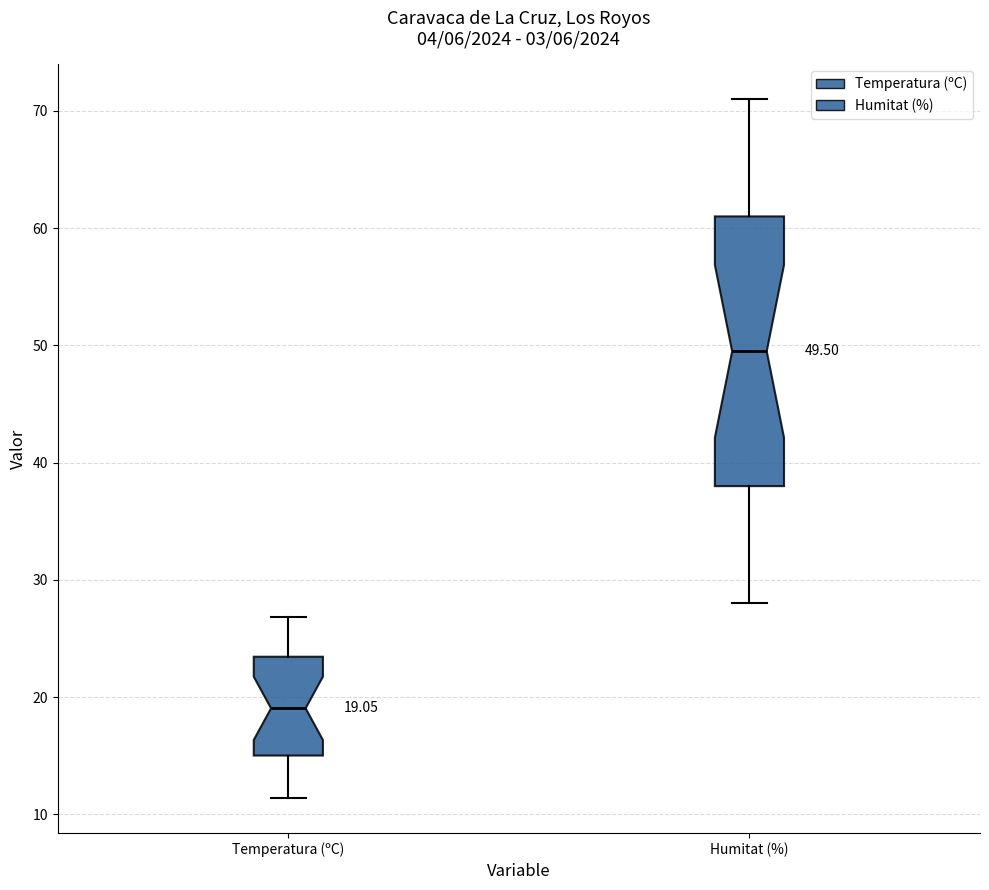

Which box's median line is the highest?

Humitat (%)